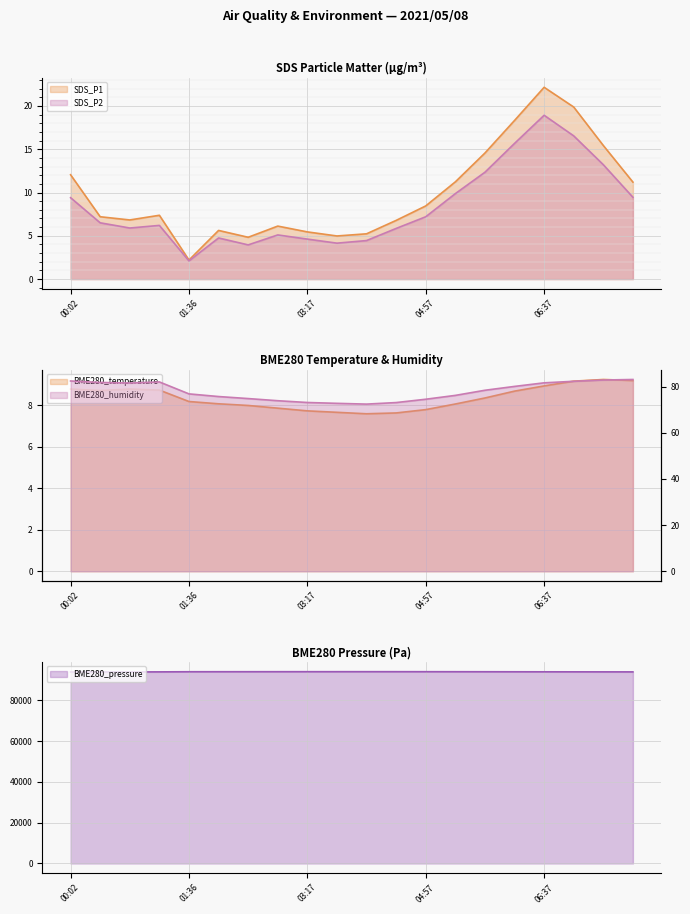

Rank the series by their maximum value, from lowest to highest.

BME280_temperature, SDS_P2, SDS_P1, BME280_humidity, BME280_pressure